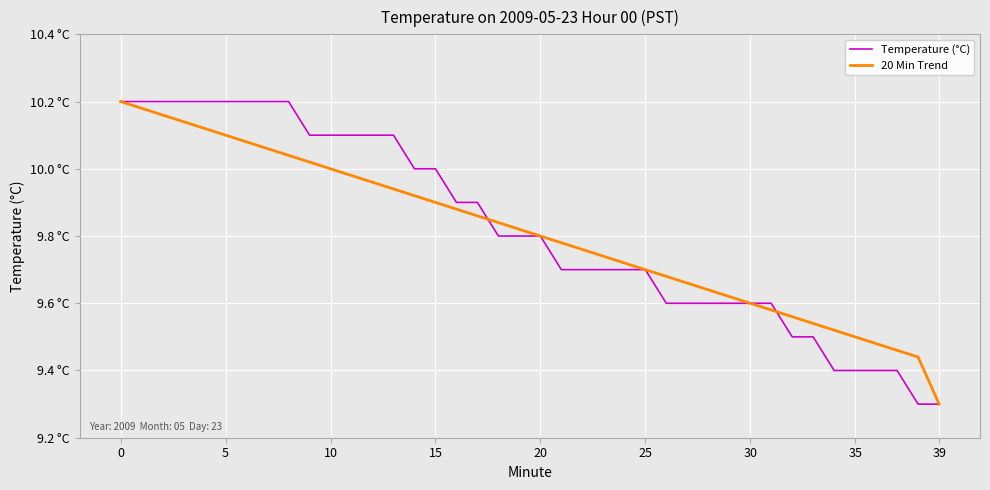

Rank the series by their average value, from lowest to highest.

20 Min Trend, Temperature (°C)